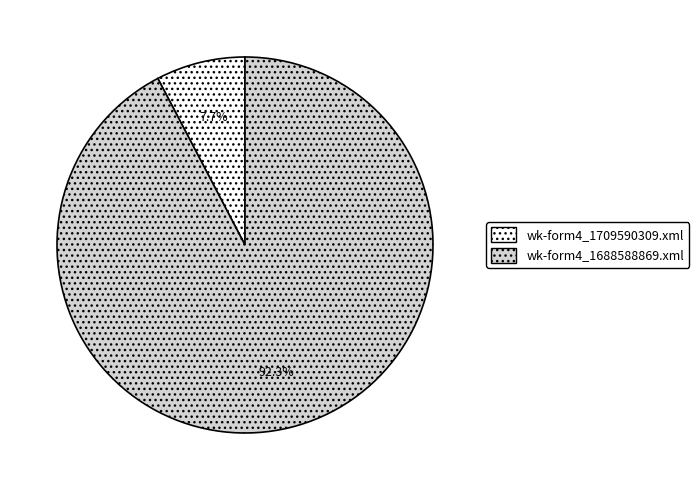

Rank the categories by value from highest to lowest.

wk-form4_1688588869.xml, wk-form4_1709590309.xml